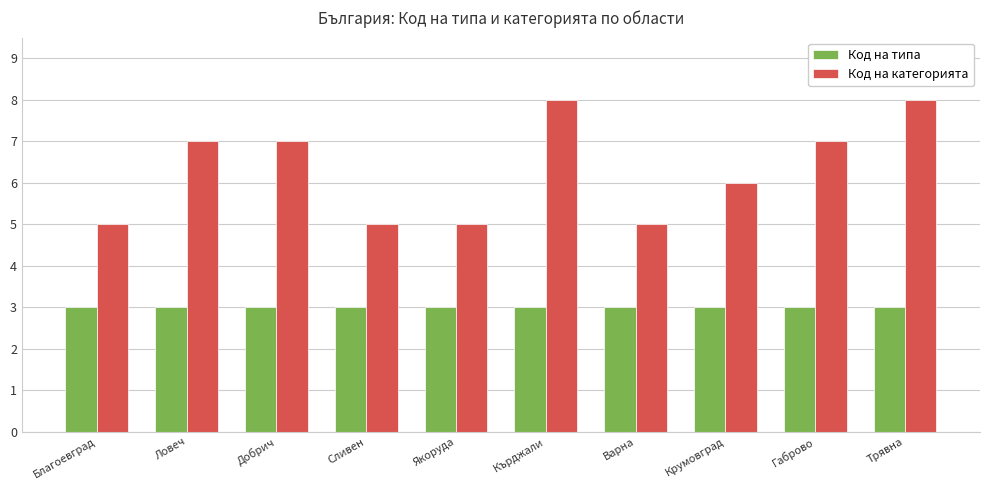

Reading right to left, what are all the values shown in this chart?

Код на типа: 3	3	3	3	3	3	3	3	3	3
Код на категорията: 8	7	6	5	8	5	5	7	7	5